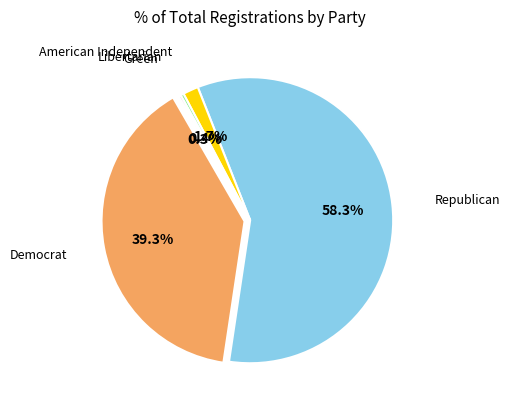

Is the sum of rep and grn greater than half?

Yes